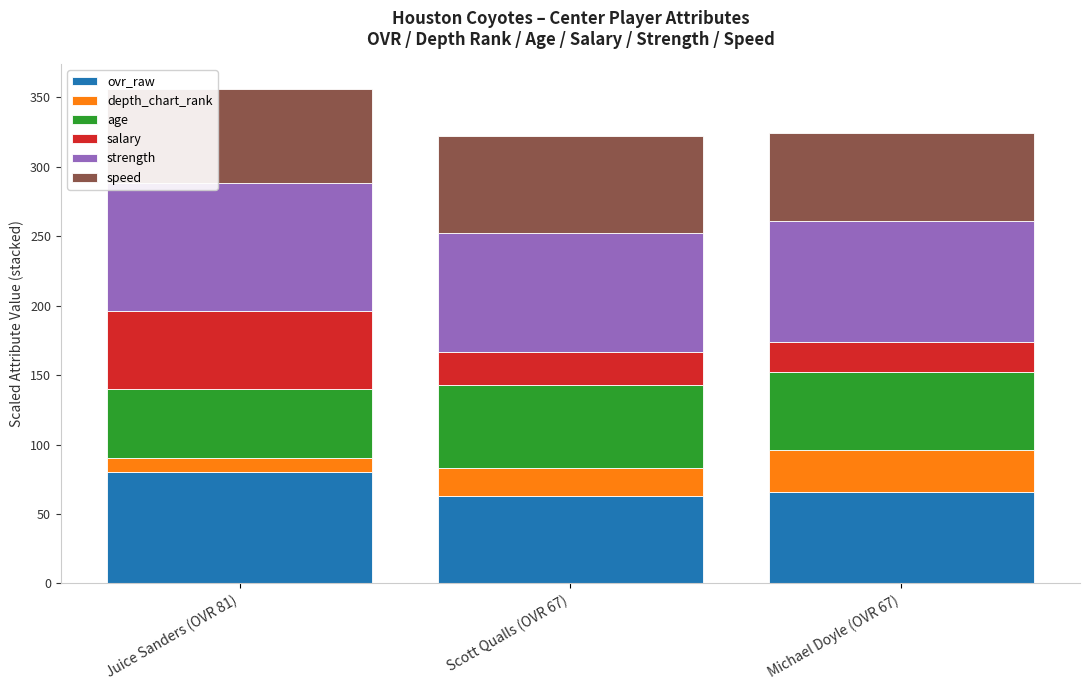

What is the lowest value of the ovr_raw series?

63